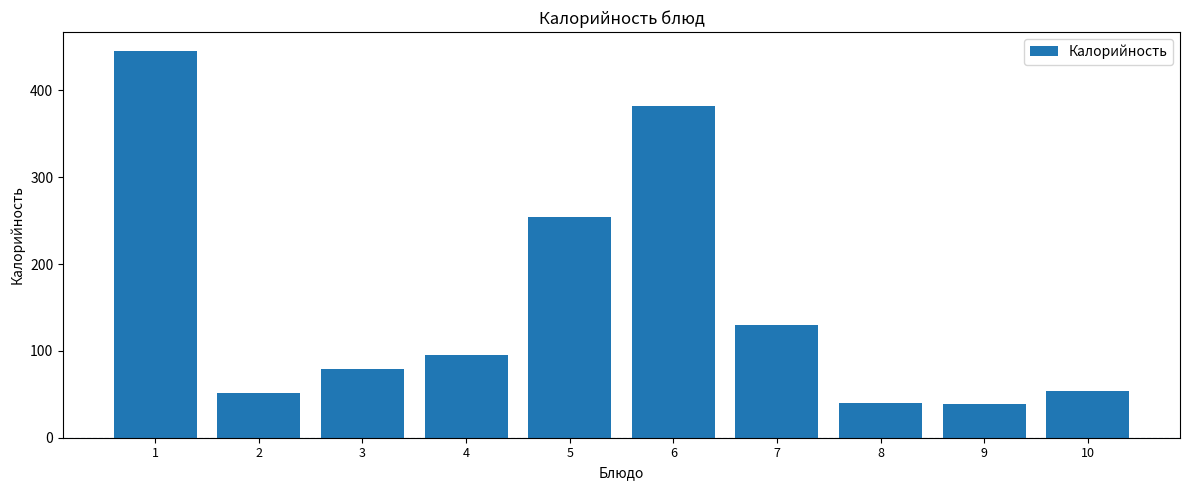

What is the difference between the maximum and minimum values?

406